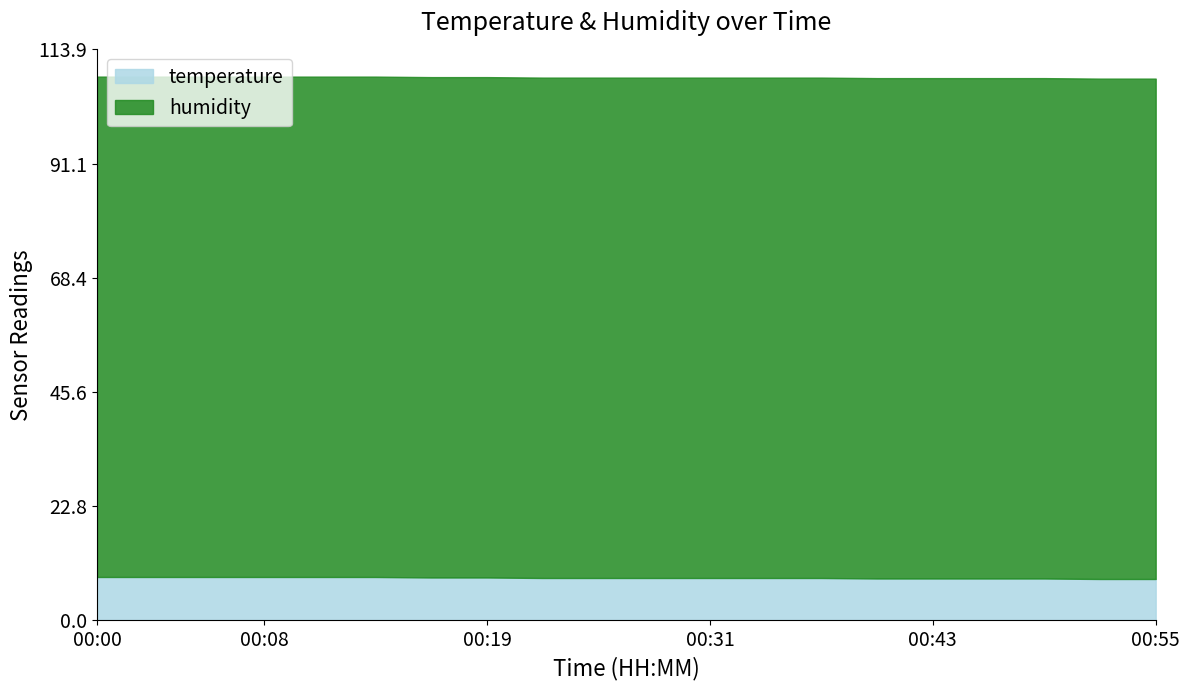

Count the temperature values in the range 8 to 9.

20